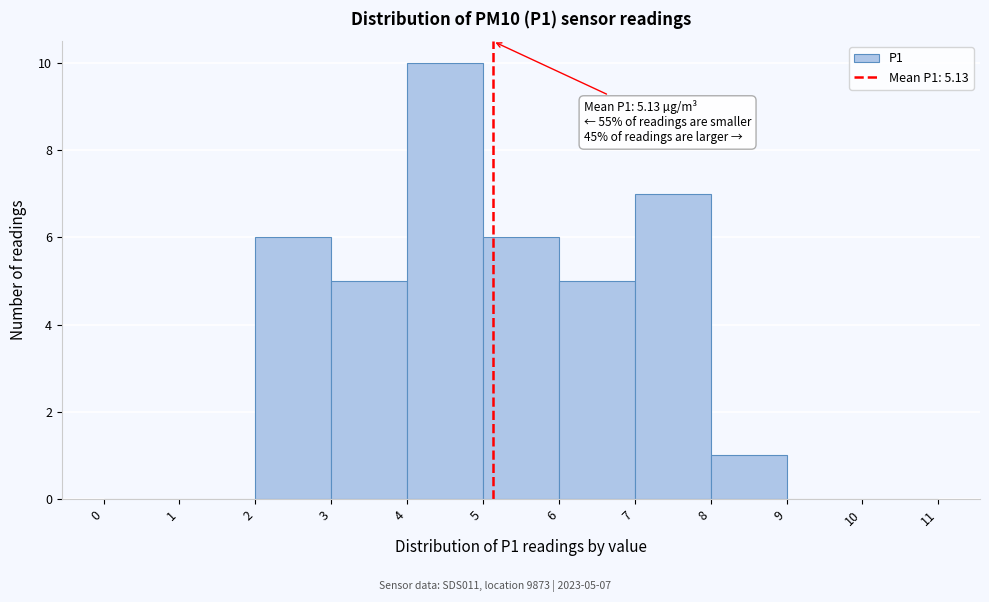

Over which range of the x-axis is the bar tallest?

4 to 5